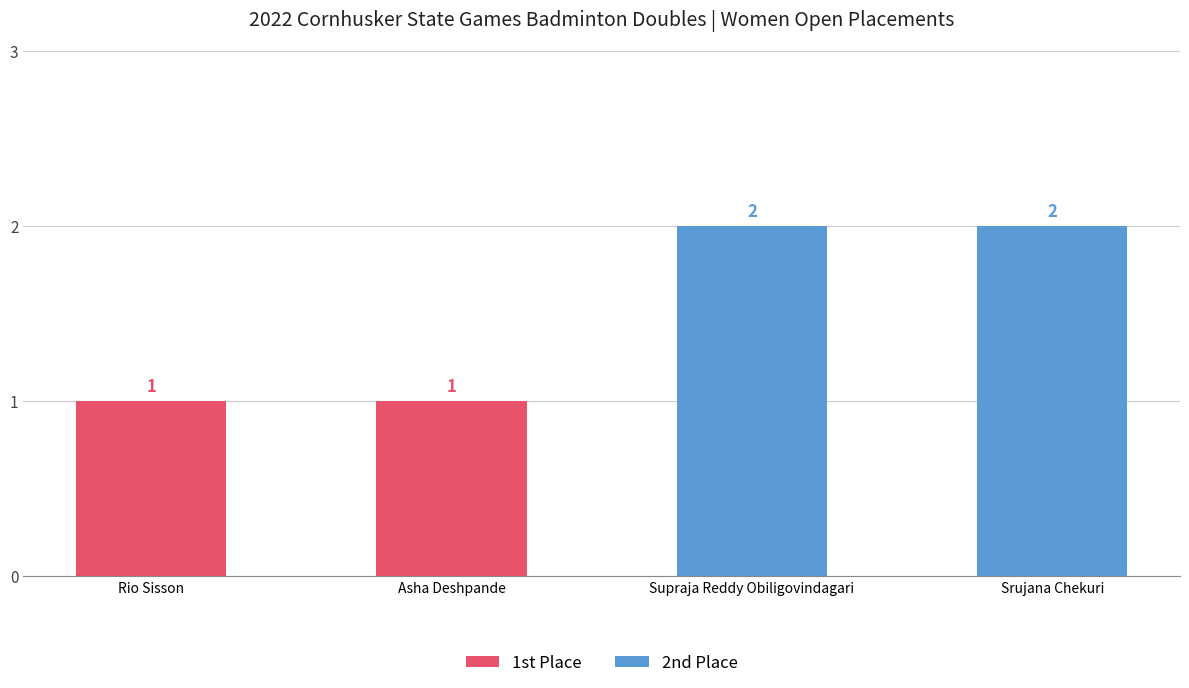

How many bars are there in total?

4